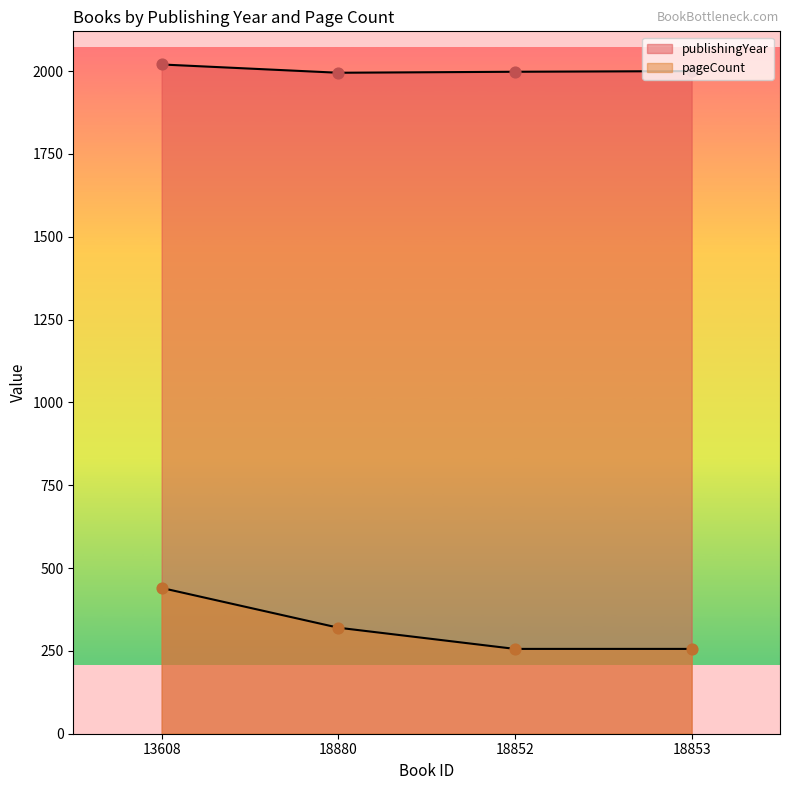

What are all the series names shown in the legend?

publishingYear, pageCount